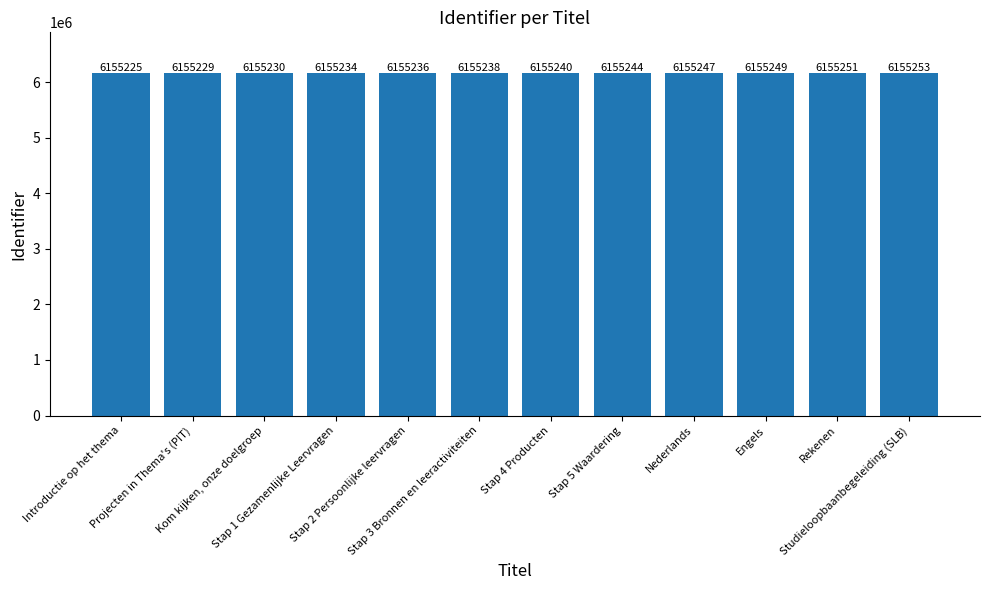

Are the bars grouped side by side (vs. stacked)?

No